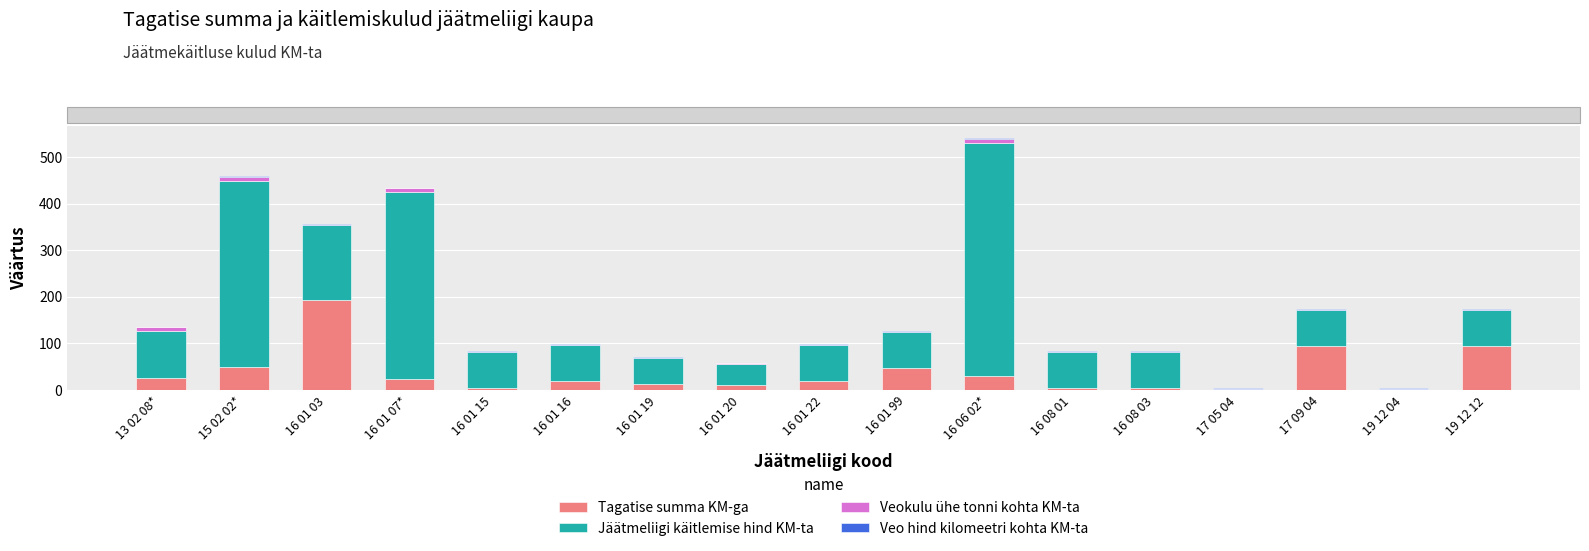

At which category is the sum across all series the highest?

16 06 02*